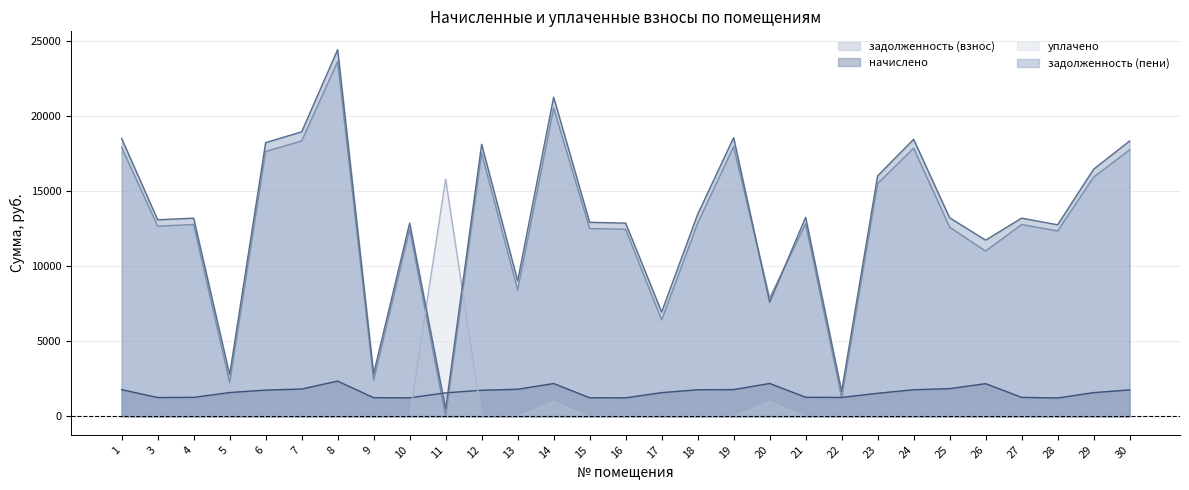

The value of начислено at 26 is 3740.1. True or false?

False